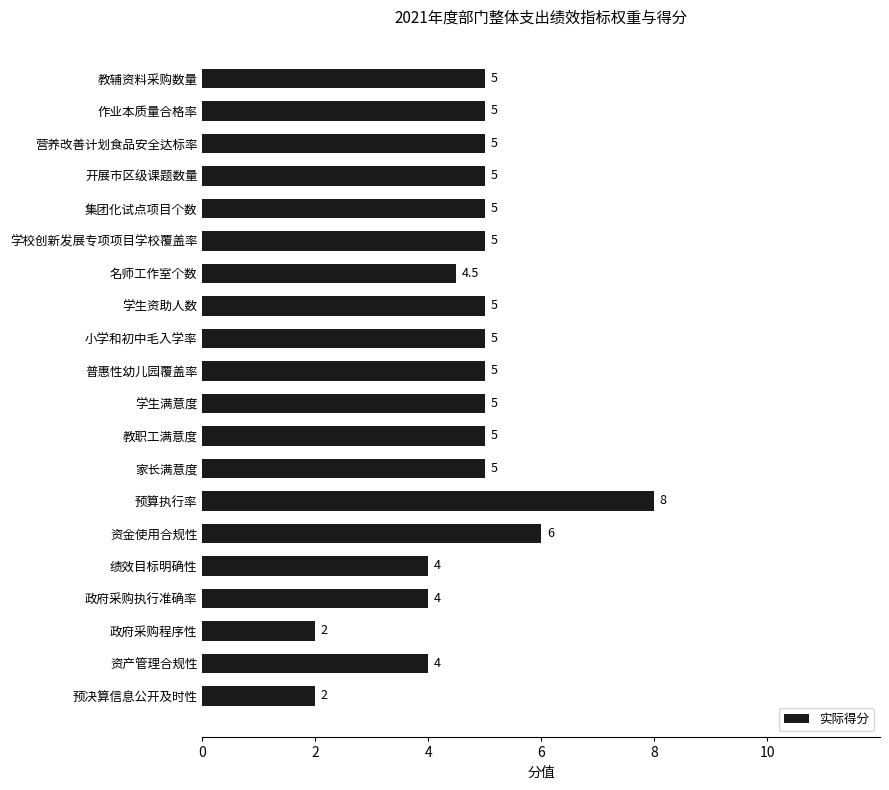

What is the difference between the second highest and second lowest values?

4.0